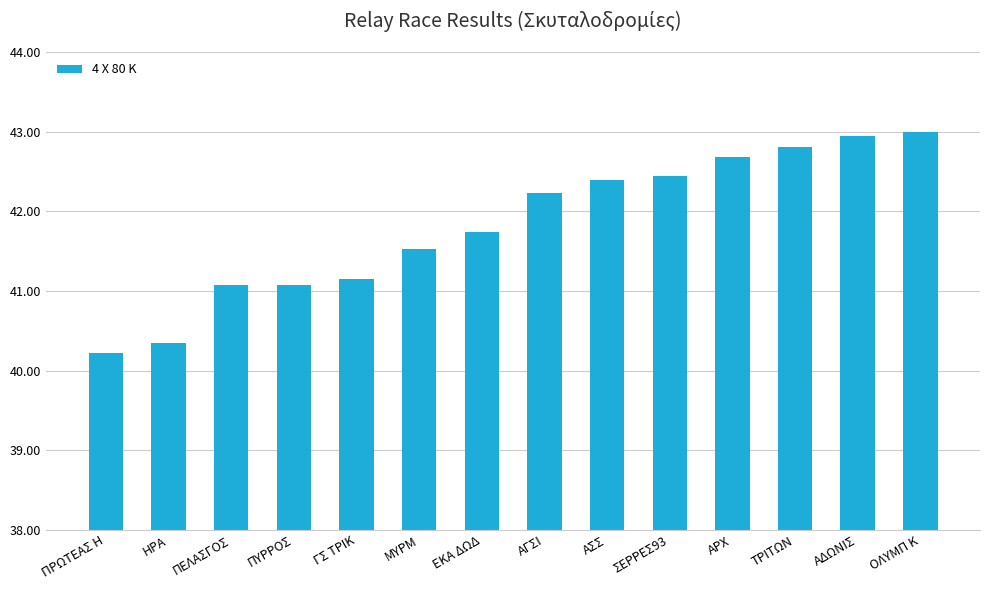

What is the average value?

41.8